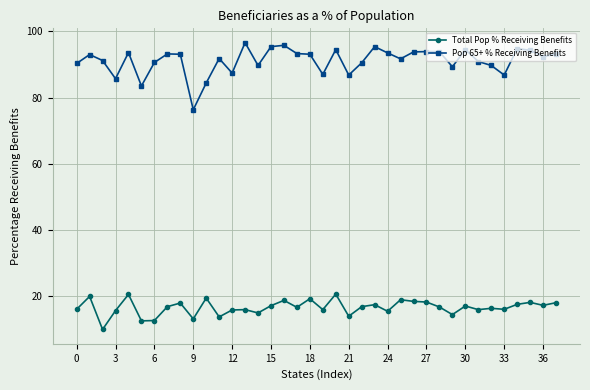

Which series has the widest spread of values?

Pop 65+ % Receiving Benefits